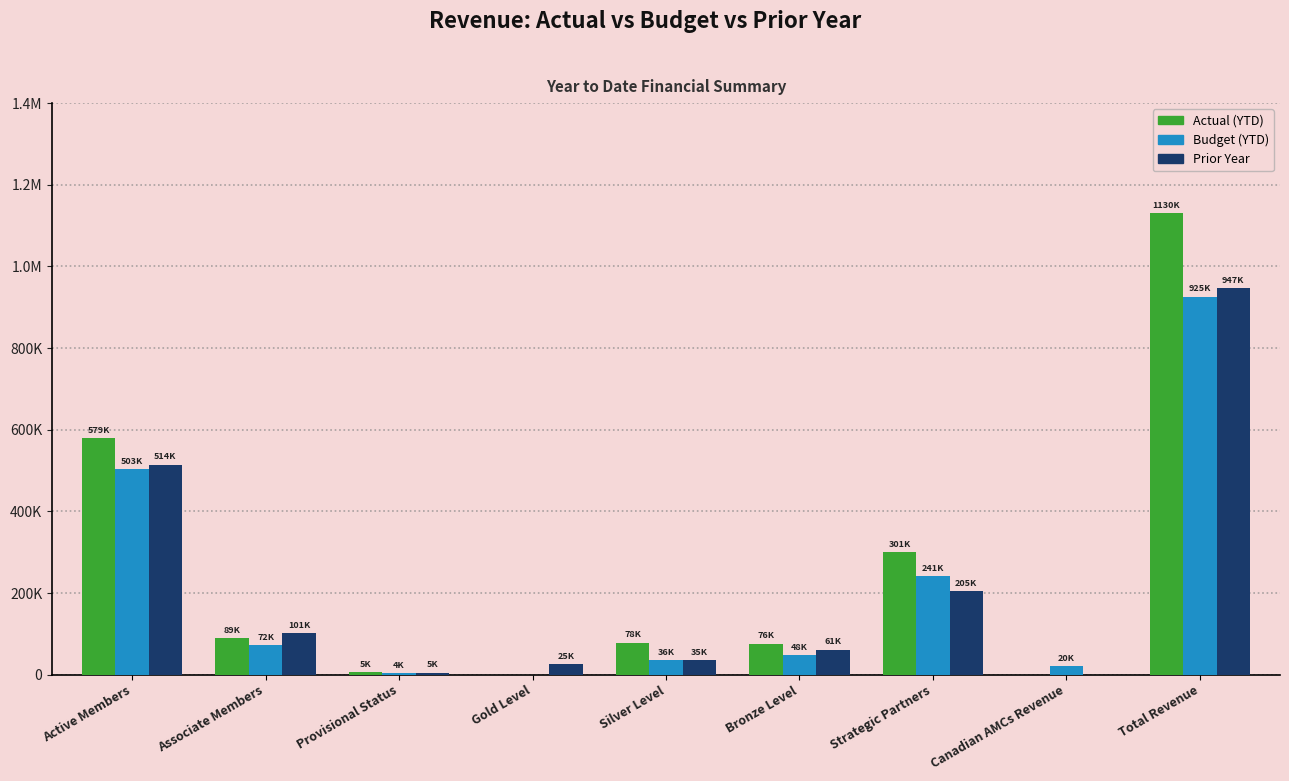

At which category is the sum across all series the highest?

Total Revenue